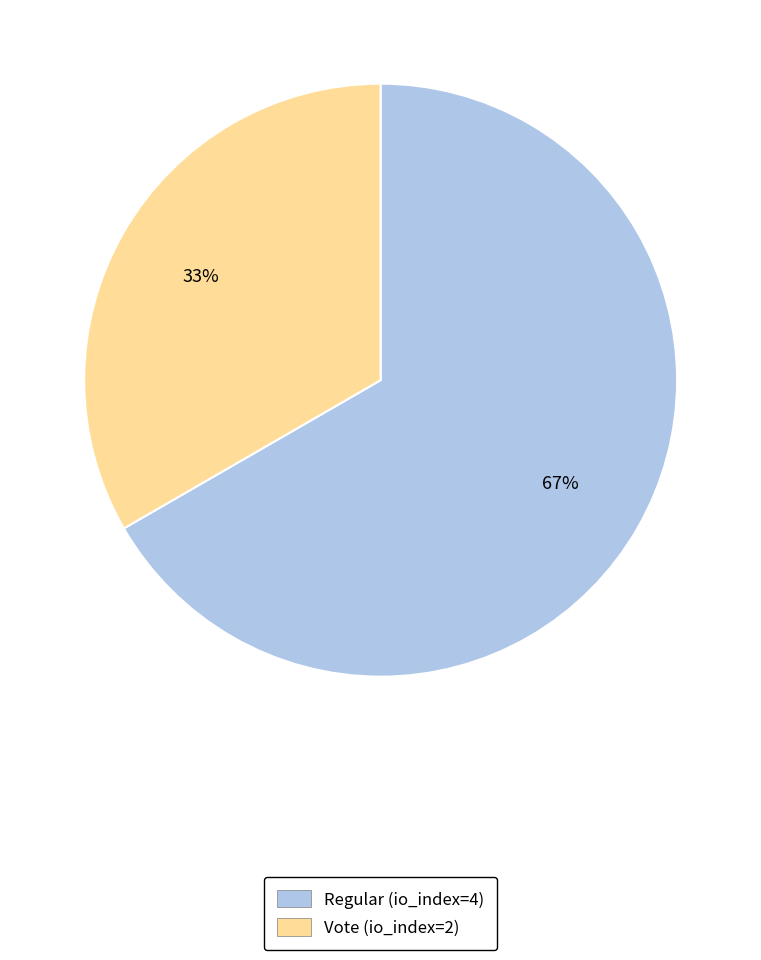

To the nearest percent, what is the average slice percentage?

50%